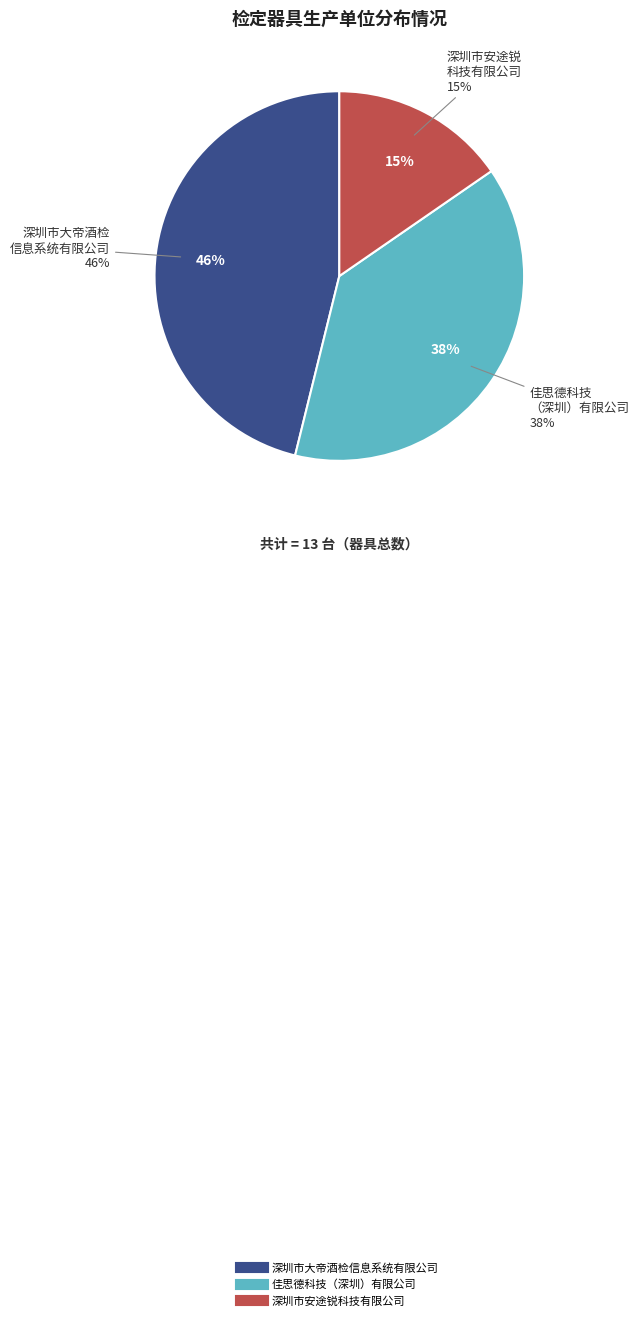

What percentage do 深圳市安途锐科技有限公司 and 佳思德科技（深圳）有限公司 together represent?

53.8%